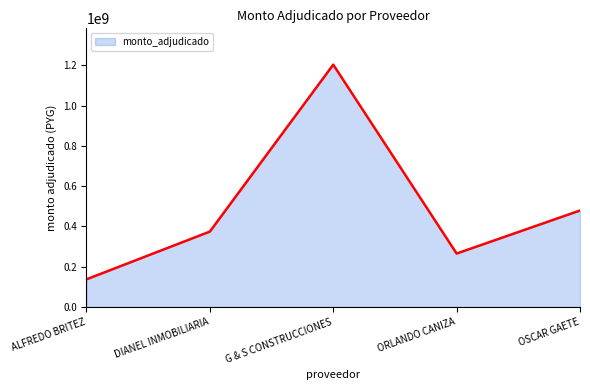

Rank the categories by value from lowest to highest.

ALFREDO BRITEZ, ORLANDO CANIZA, DIANEL INMOBILIARIA, OSCAR GAETE, G & S CONSTRUCCIONES